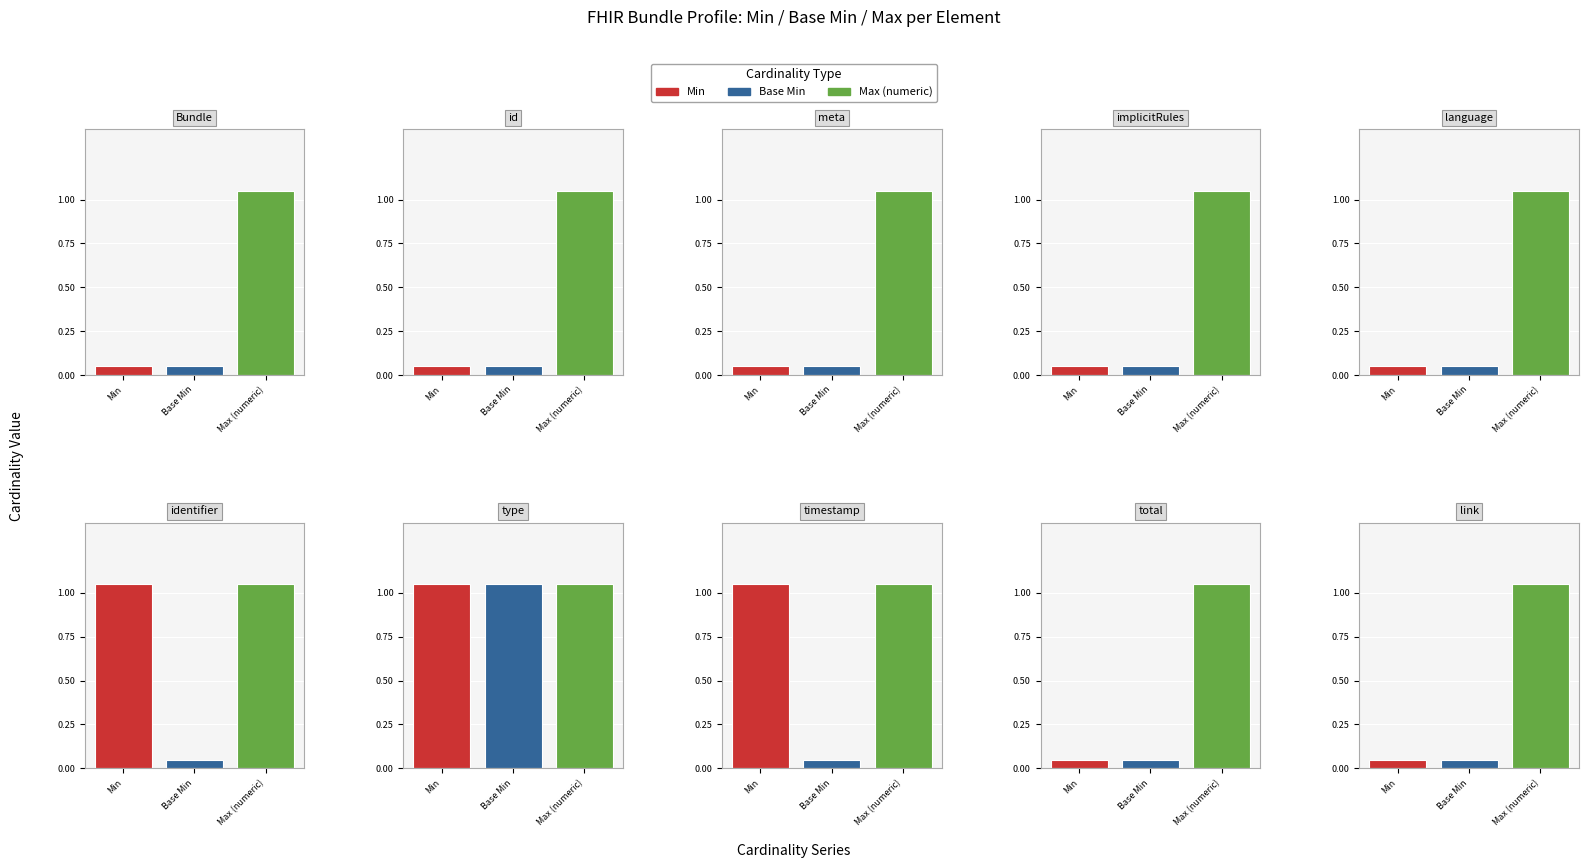

How many distinct data groups are displayed?

3